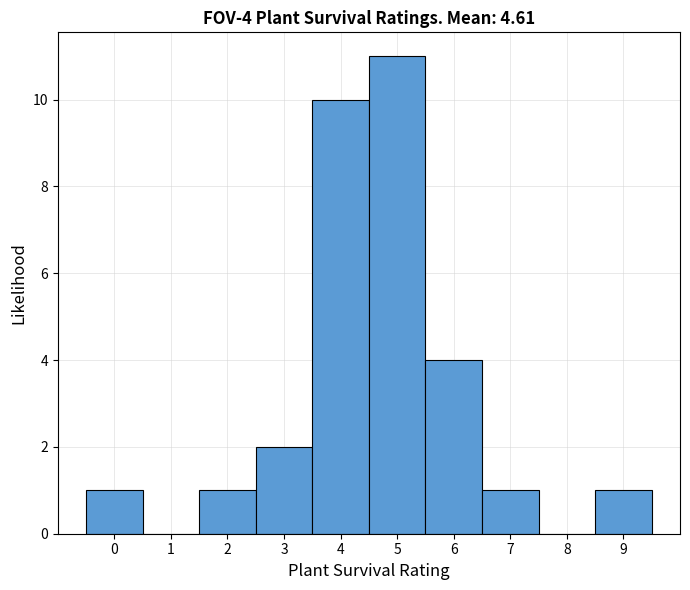

Which range on the x-axis has the tallest bar?

4.5 to 5.5